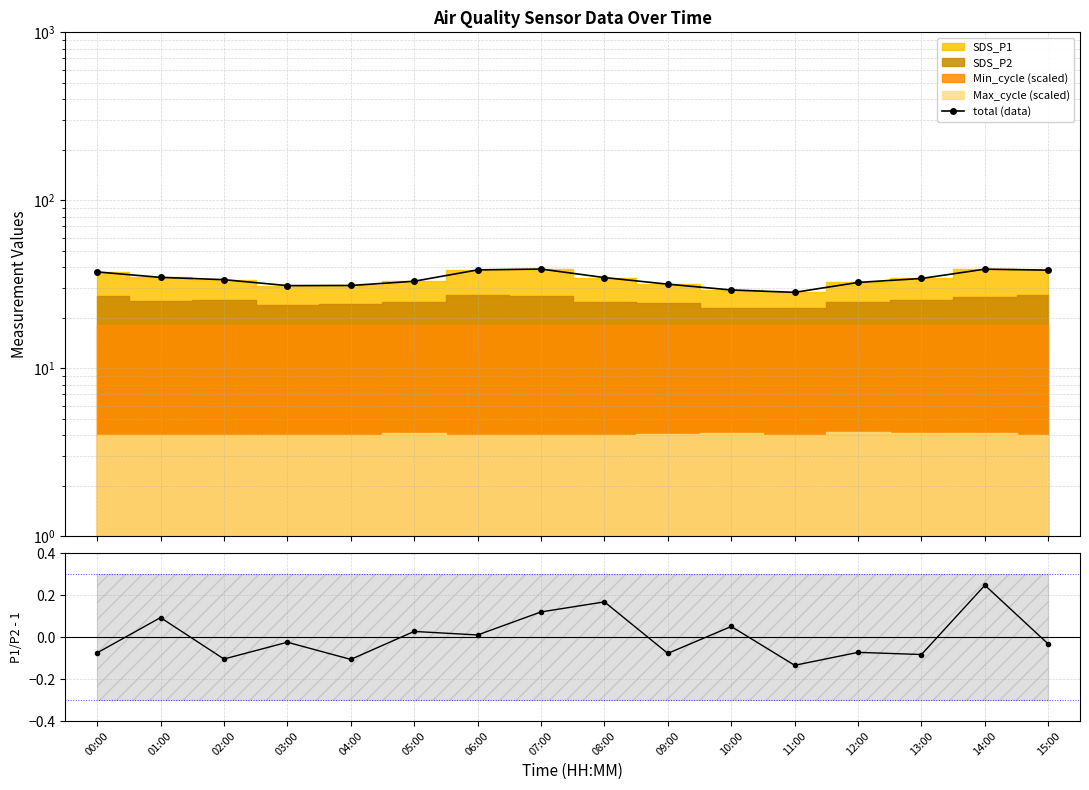

How many data points in total (data) are less than 34?

8